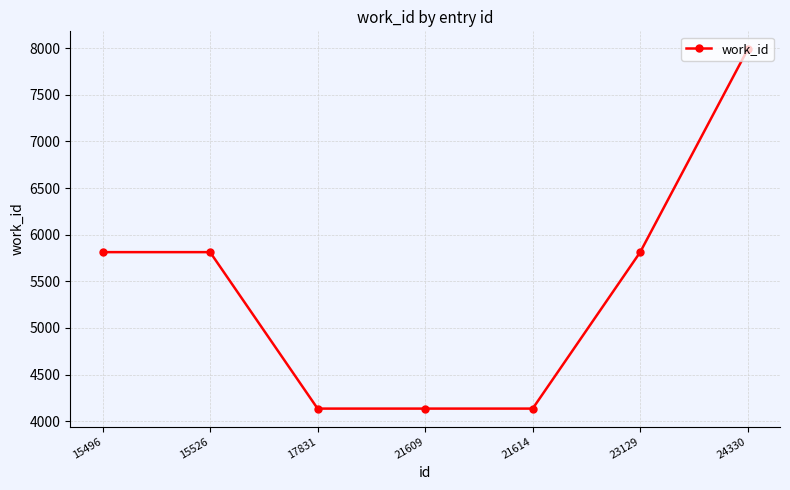

The value at 17831 is 4136. True or false?

True